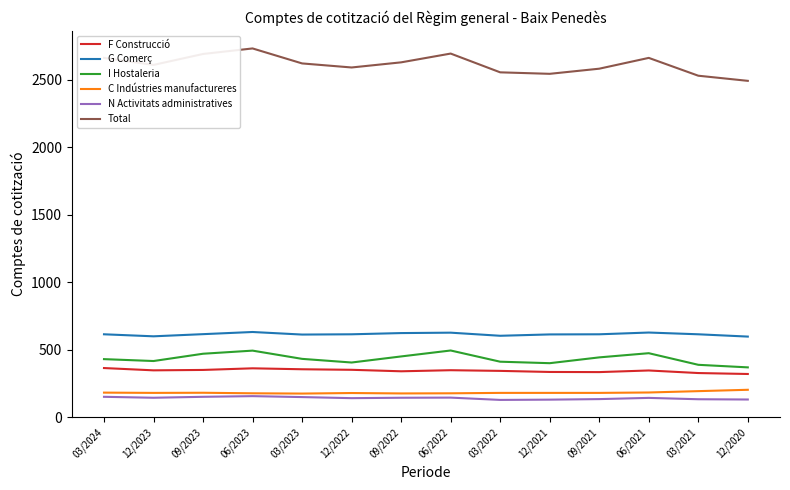

In N Activitats administratives, how many points are higher than both neighbors (excluding endpoints)?

3